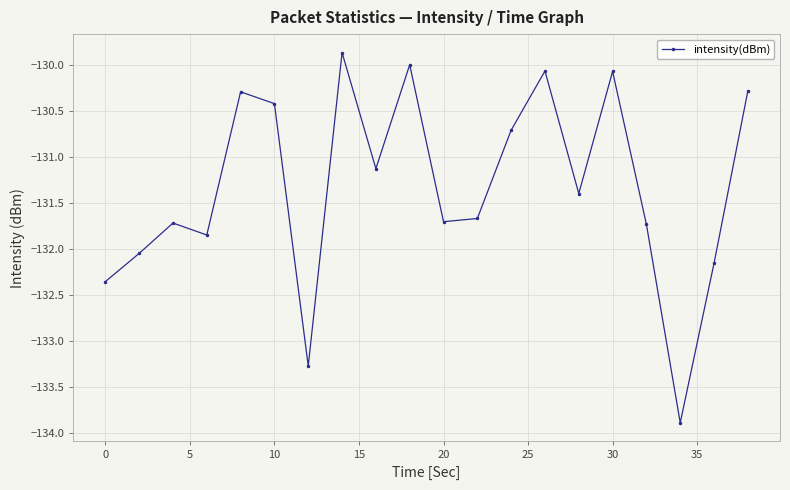

What is the difference between the second highest and minimum values?

3.9